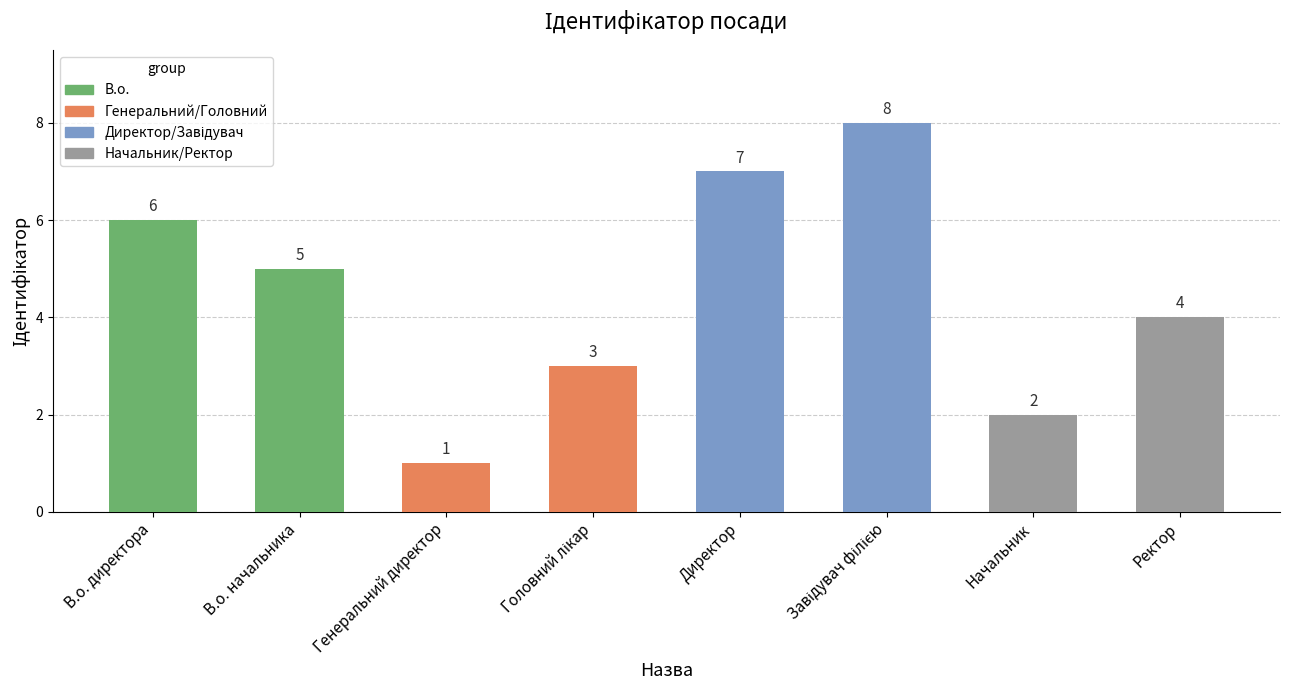

What is the approximate value at Ректор?

4